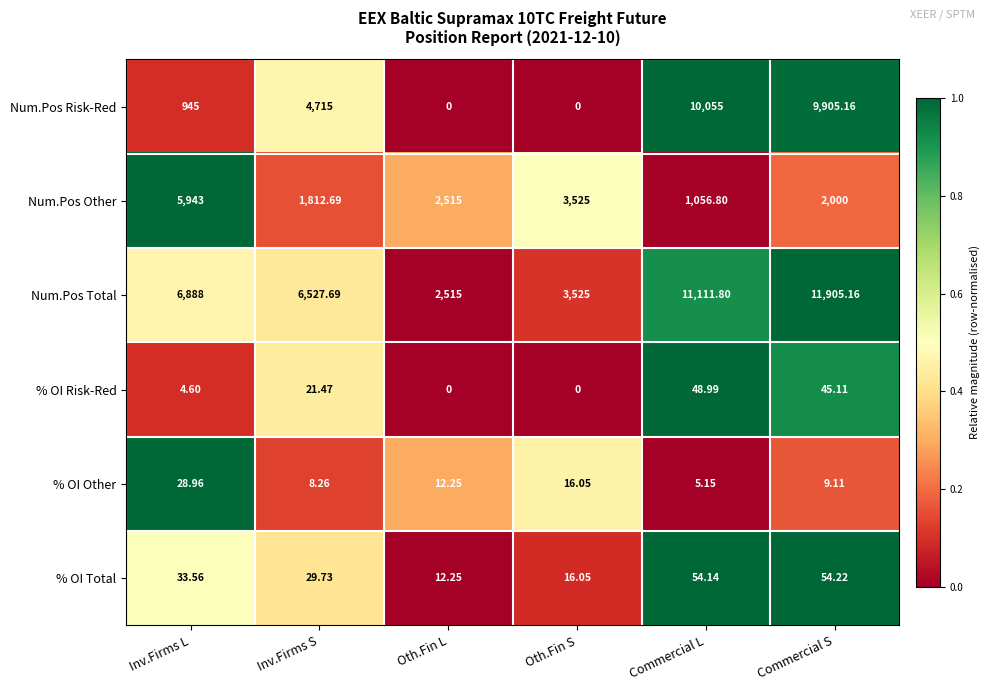

List the series in order of their peak value, highest first.

Num.Pos Total, Num.Pos Risk-Red, Num.Pos Other, % OI Total, % OI Risk-Red, % OI Other